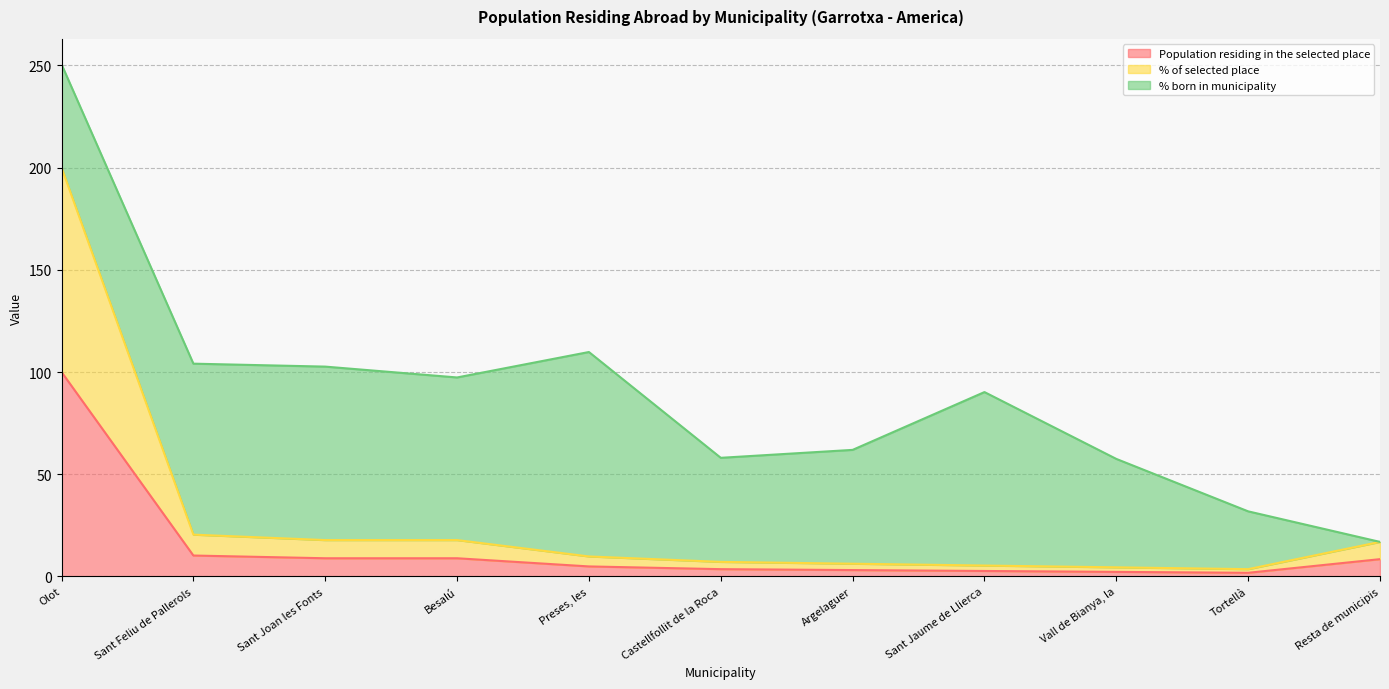

Where does the Population residing in the selected place series first go above 4?

Olot